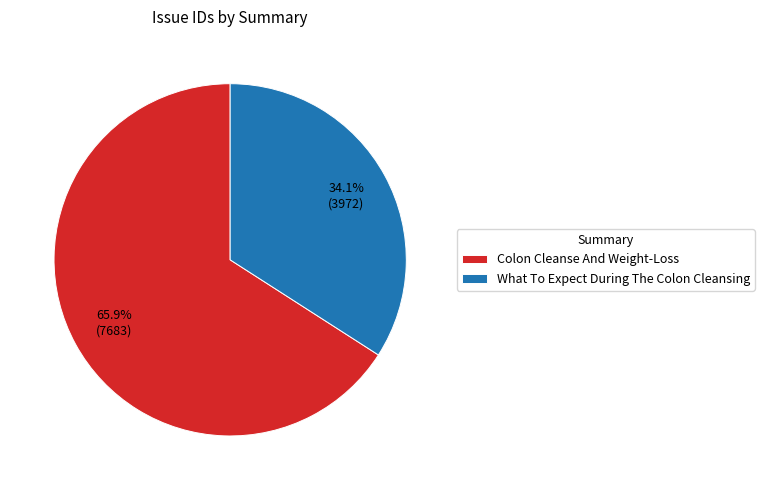

Is Colon Cleanse And Weight-Loss the majority of the pie?

Yes